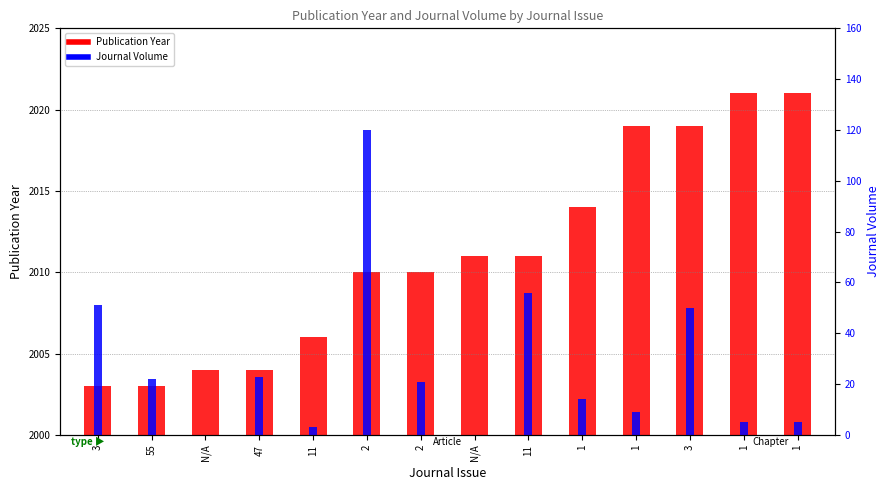

List the series in order of their peak value, lowest first.

Publication Year, Journal Volume